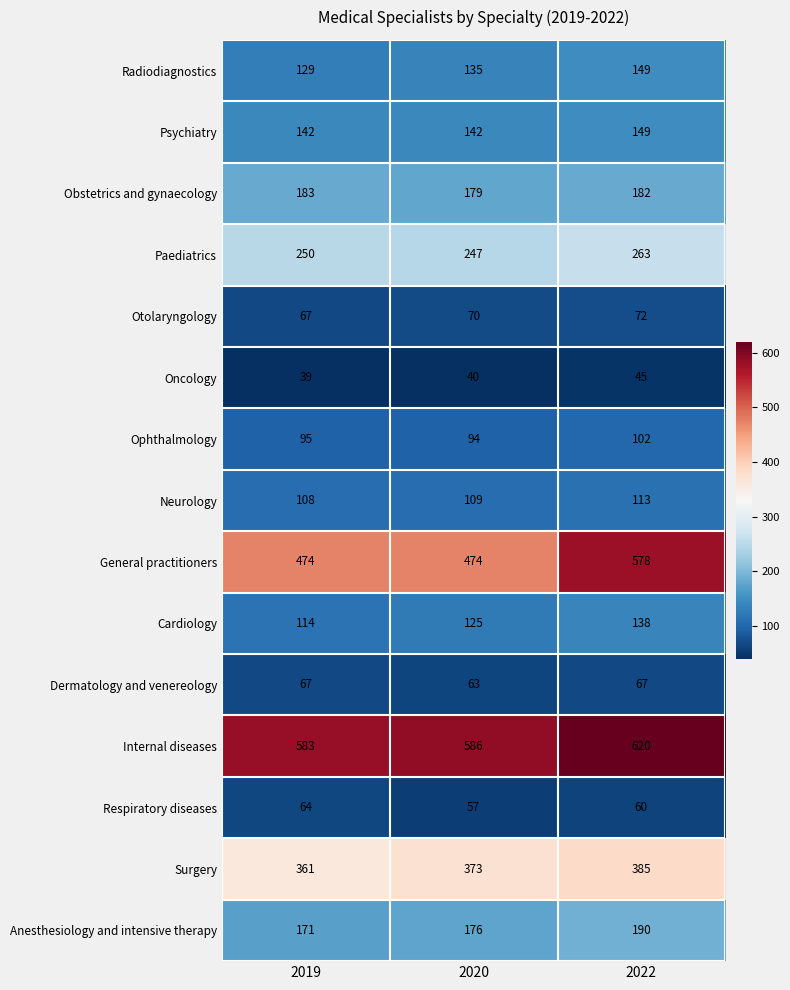

Which series changed the most between 2019 and 2022?

General practitioners